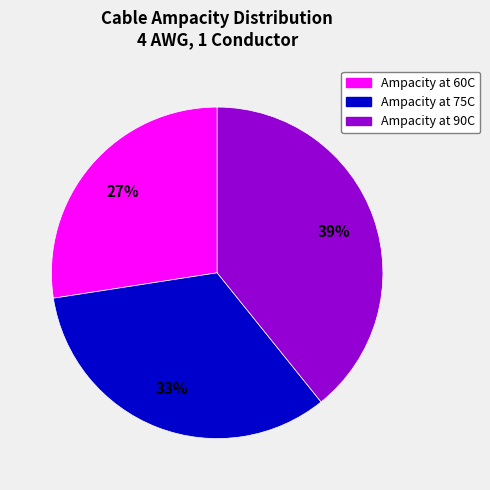

True or false: Ampacity at 90C accounts for 29% of the total.

False